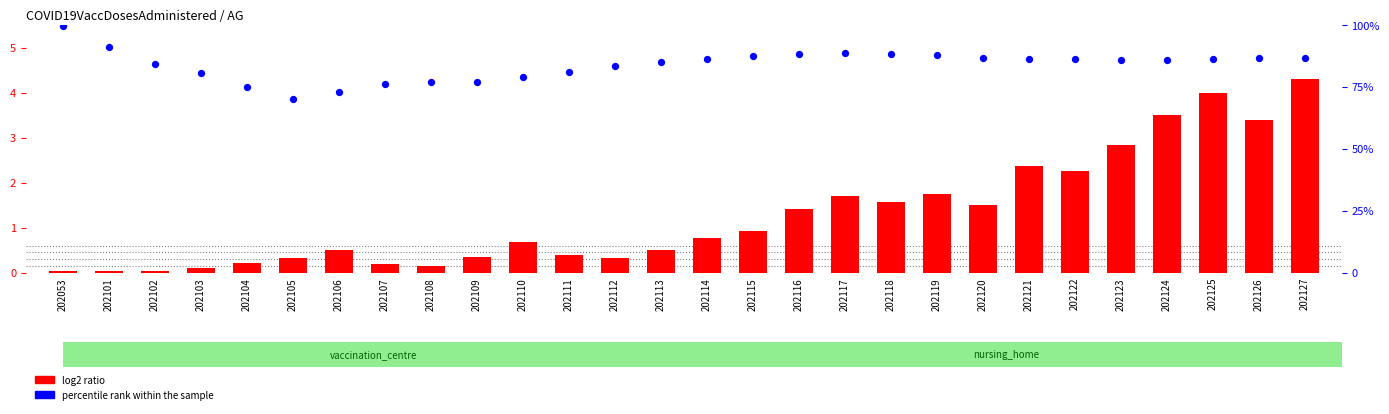

What are all the series names shown in the legend?

log2 ratio, percentile rank within the sample